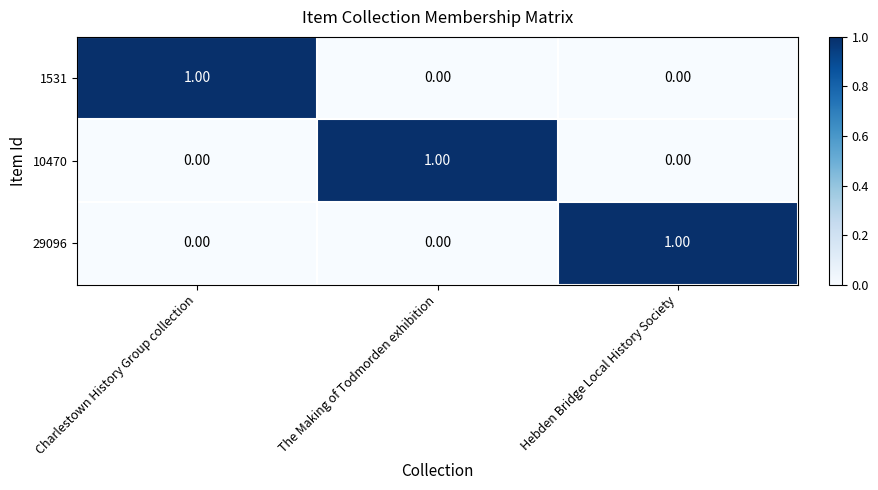

Which category has the highest value in the 29096 series?

Hebden Bridge Local History Society